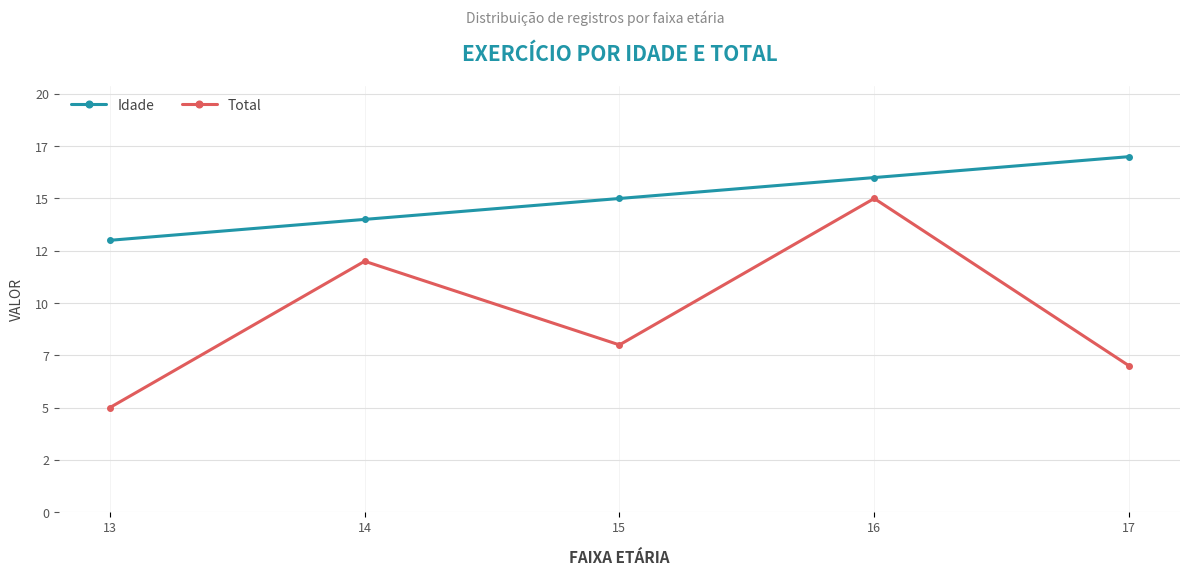

True or false: Total and Idade cross at least once.

False